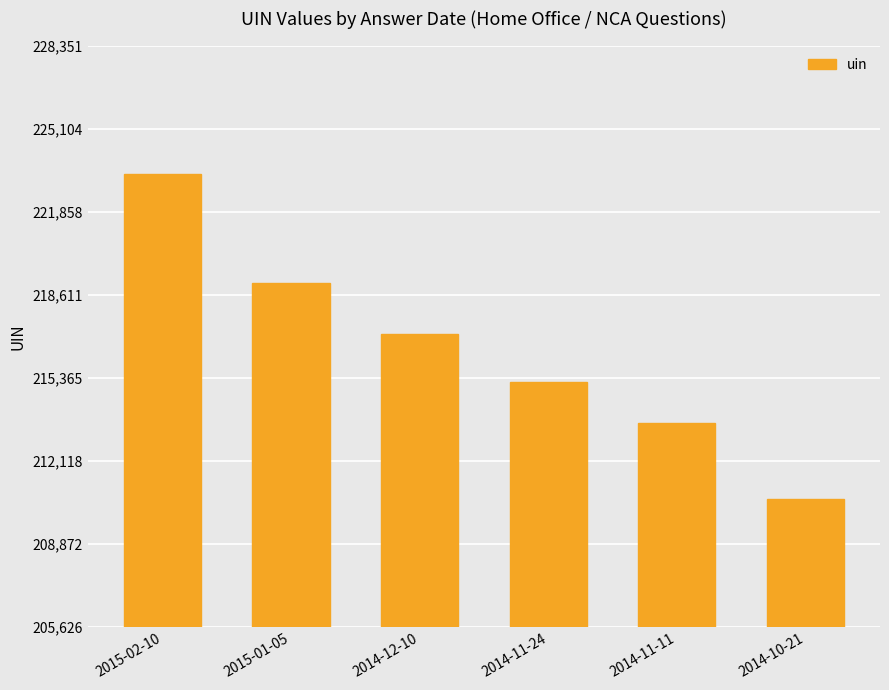

The value at 2014-11-11 is 213614. True or false?

True